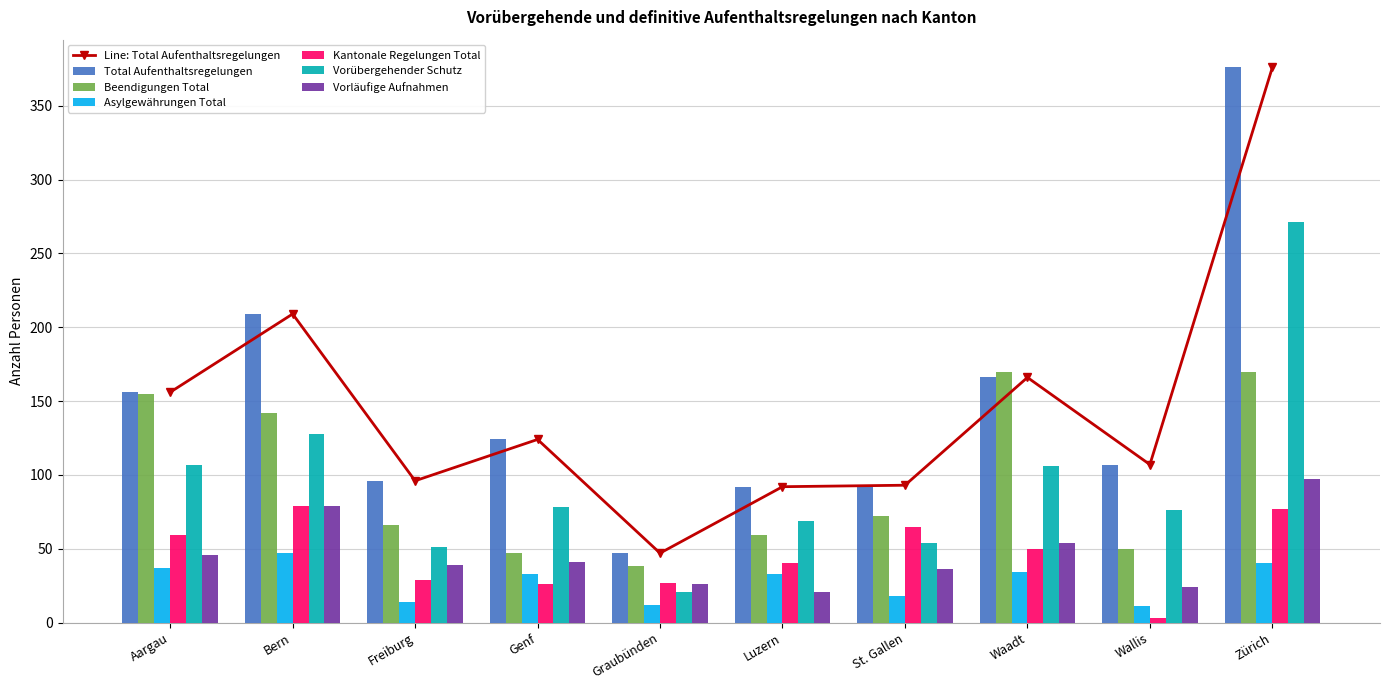

Which series has the widest spread of values?

Total Aufenthaltsregelungen